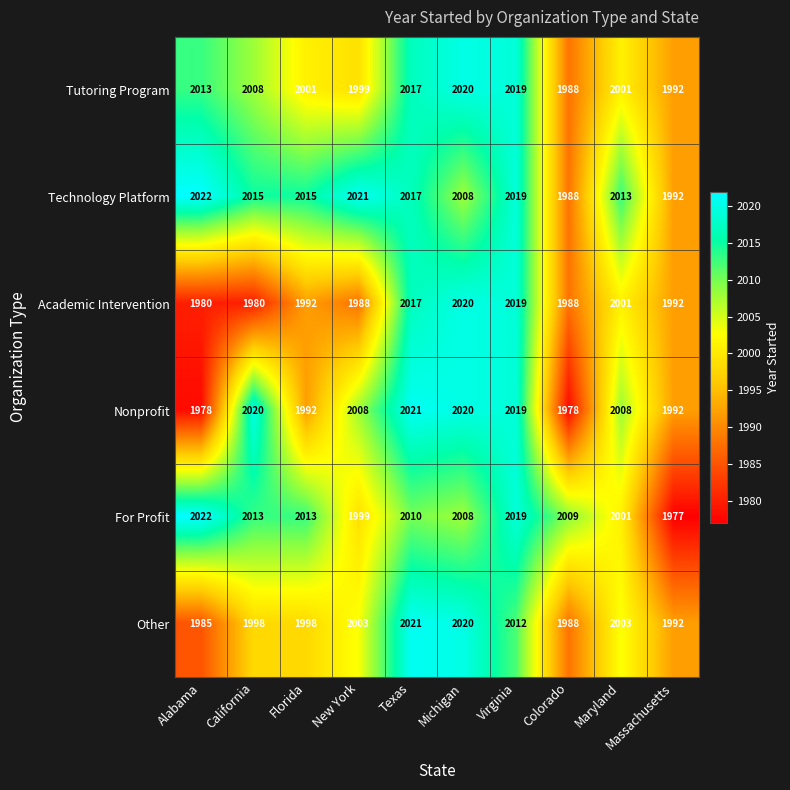

Count the number of data series in this chart.

6